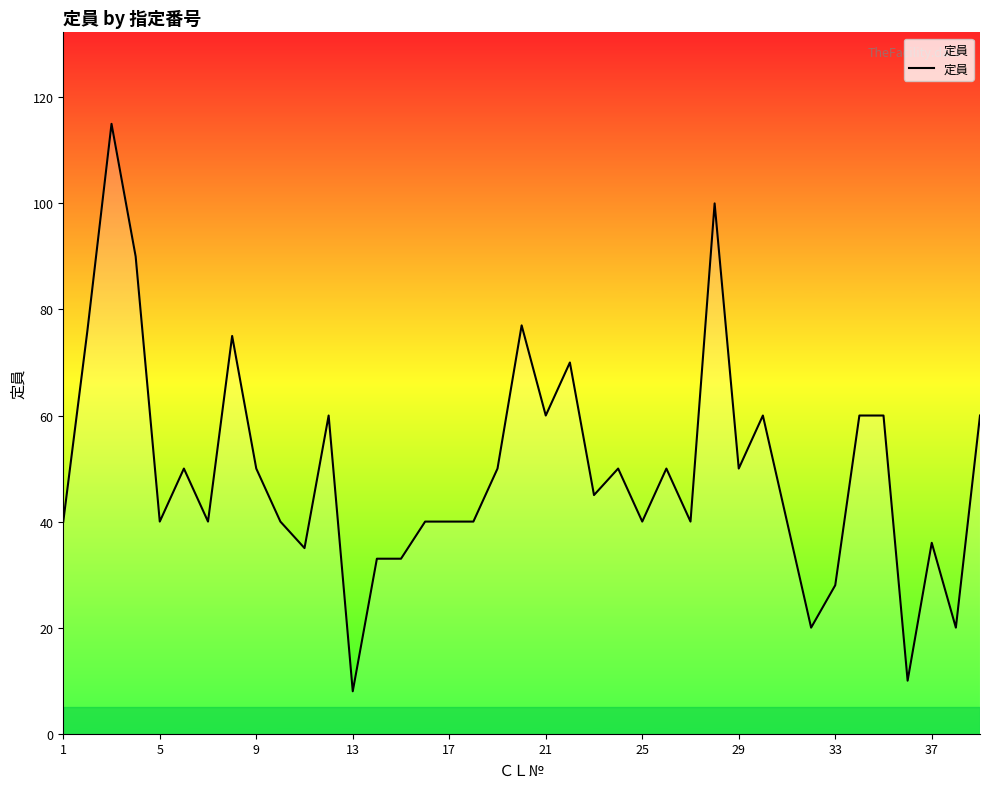

What is the maximum value shown in the chart?

115